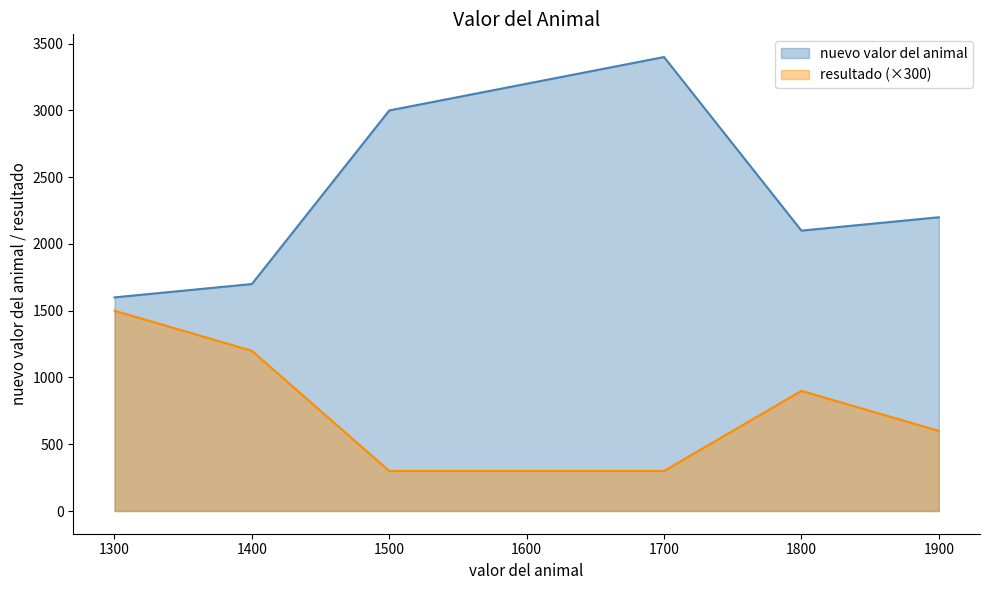

Which series has the widest spread of values?

nuevo valor del animal